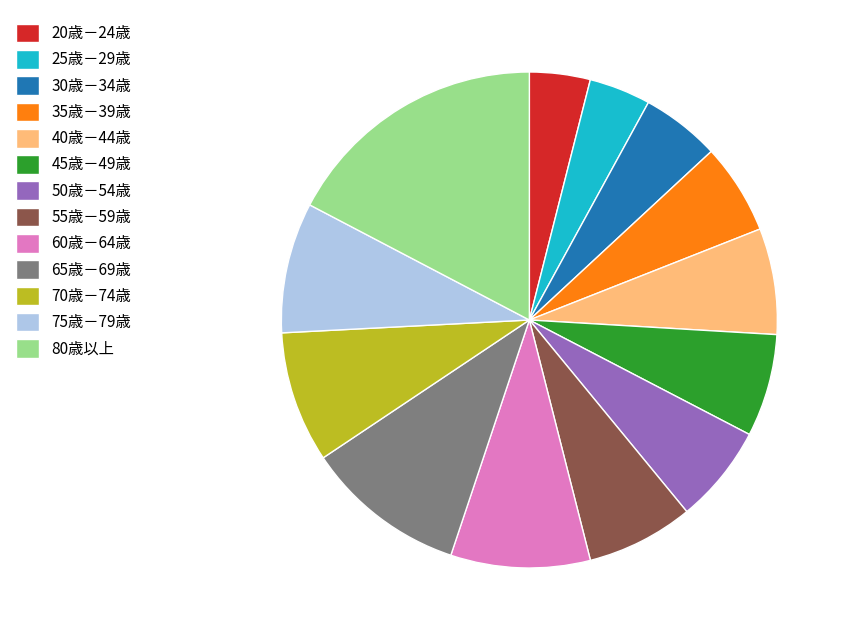

What is the largest slice in the pie chart?

80歳以上